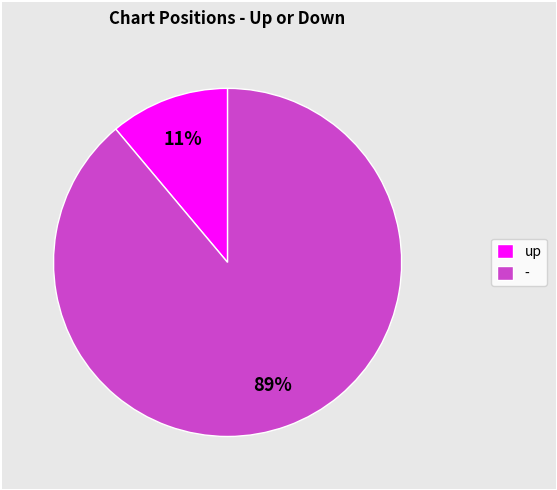

Which has a higher value, - or up?

-